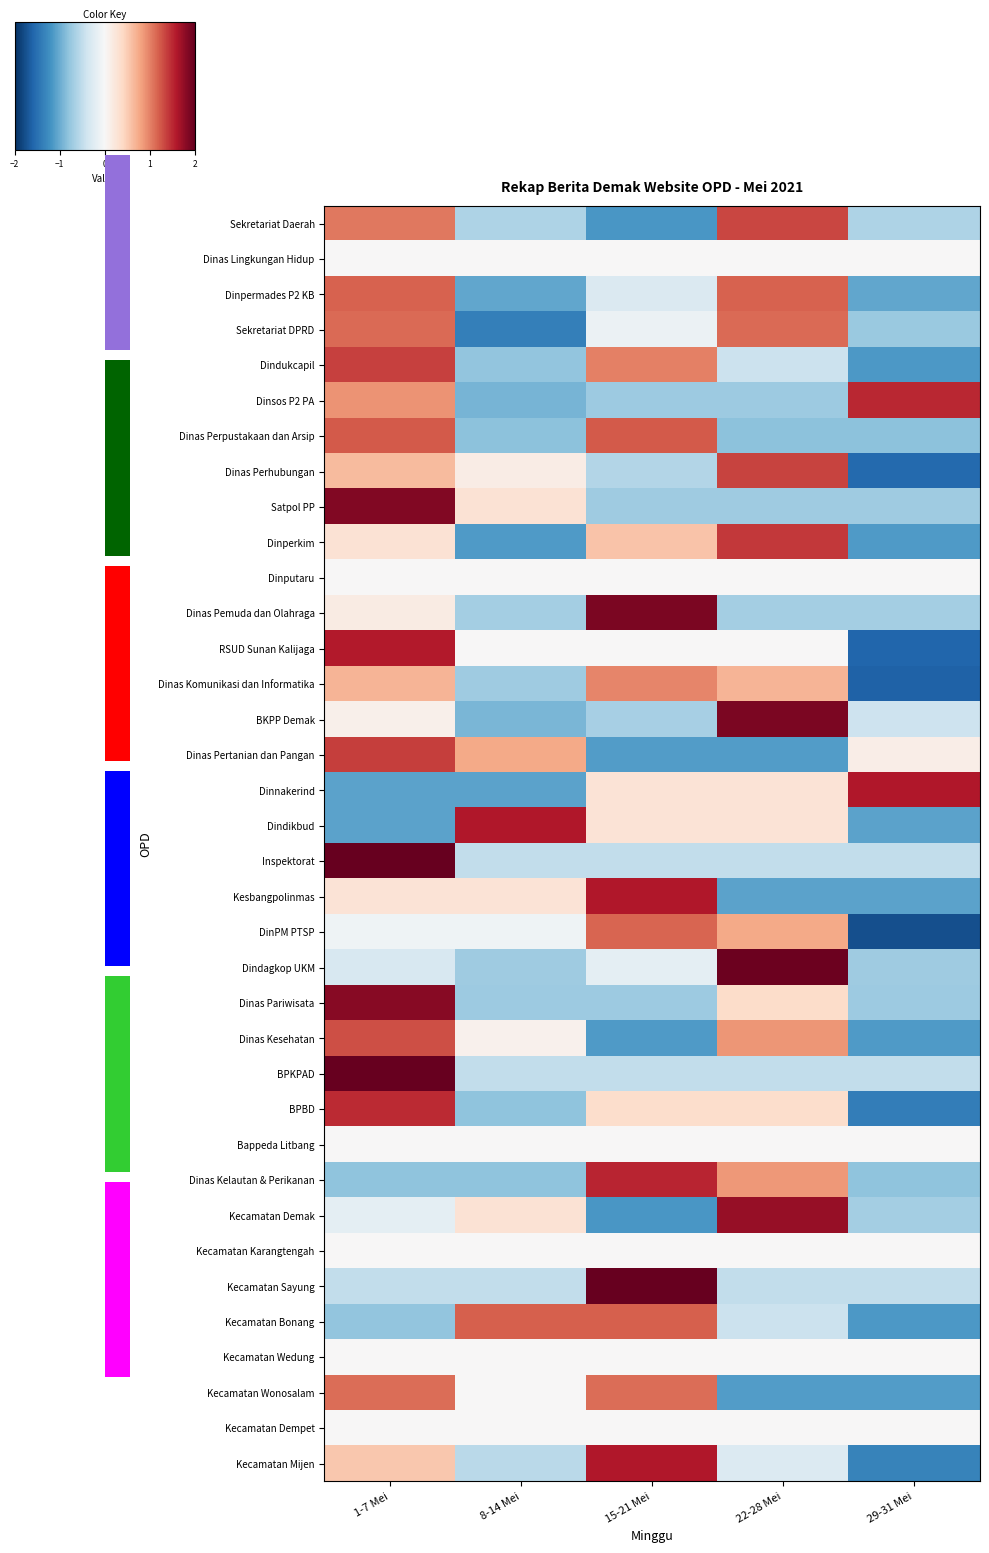

What is the total value across all series at 1-7 Mei?

19.2